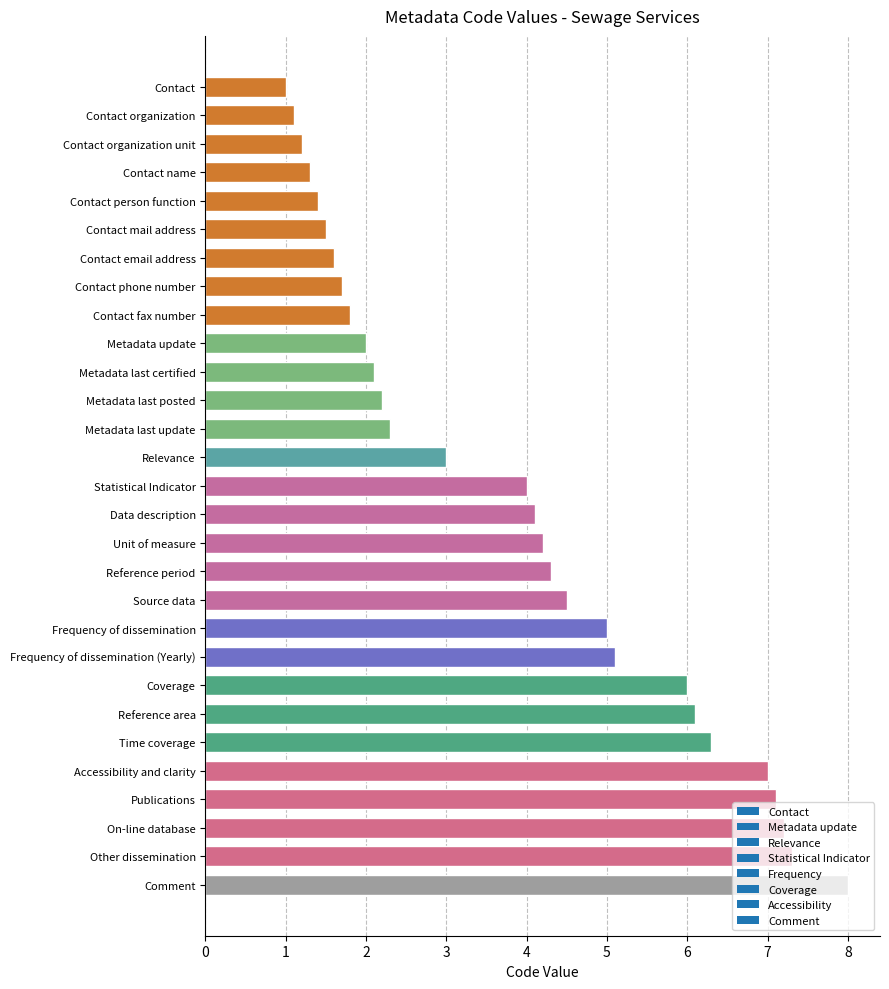

What is the smallest value displayed?

1.0